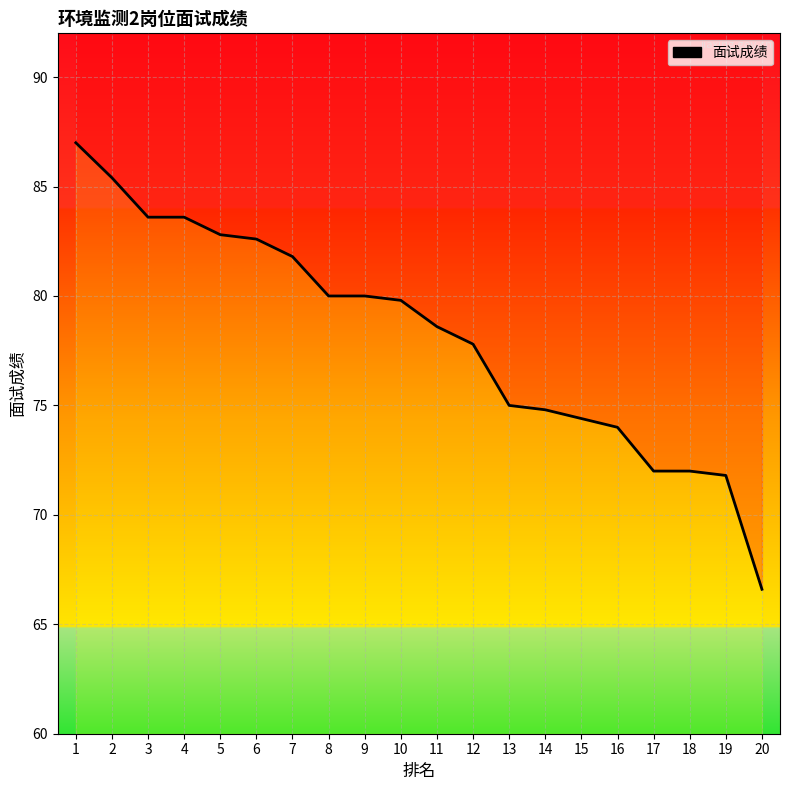

The chart shows a value of 81.8 at 7. True or false?

True